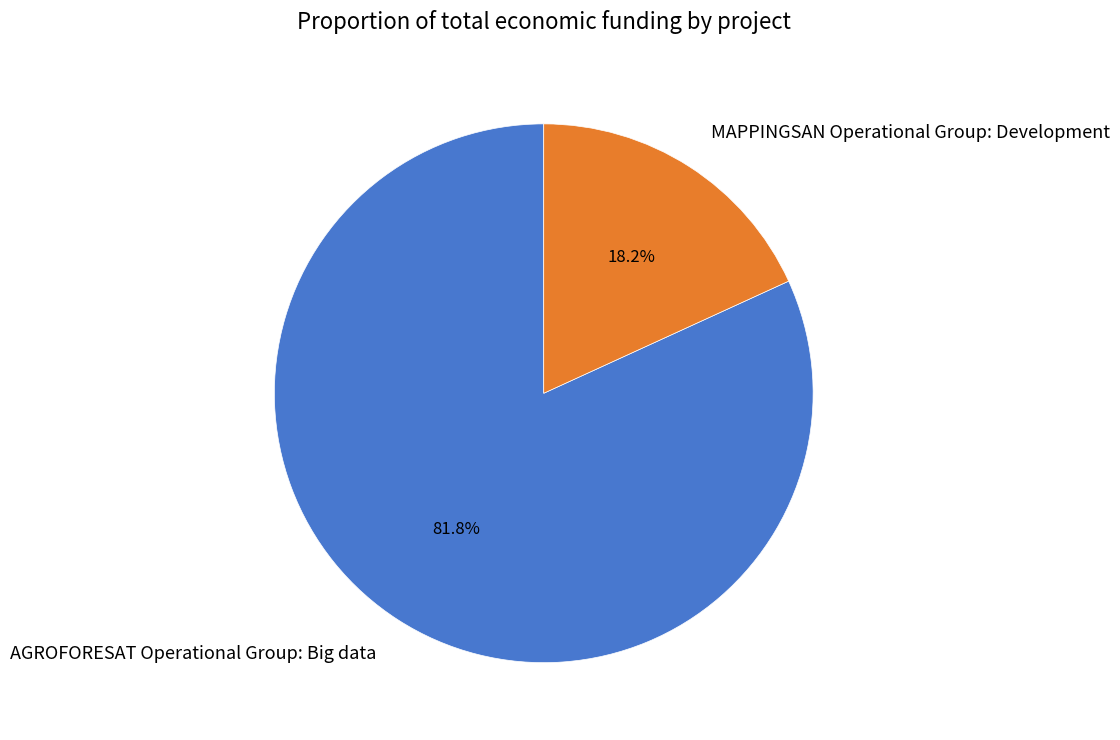

Which has a higher value, MAPPINGSAN Operational Group: Development or AGROFORESAT Operational Group: Big data?

AGROFORESAT Operational Group: Big data